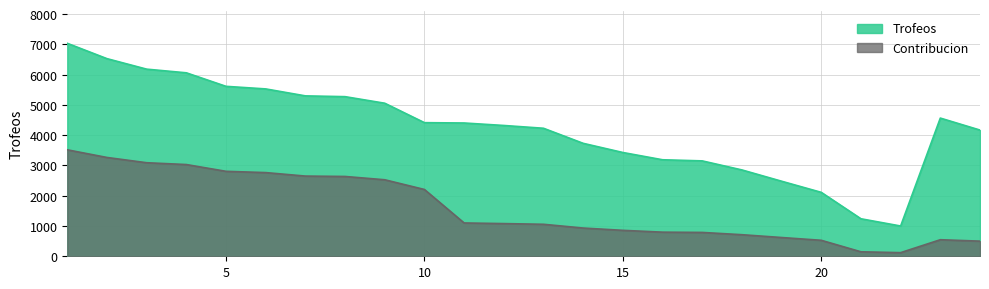

What are all the series names shown in the legend?

Trofeos, Contribucion